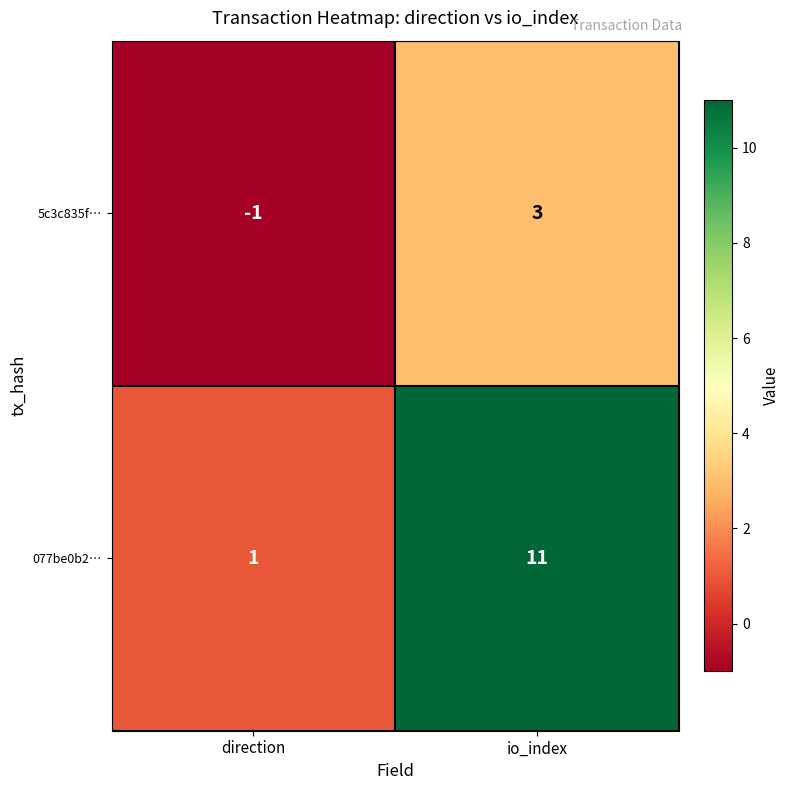

At which label does 5c3c835f… reach its minimum?

direction